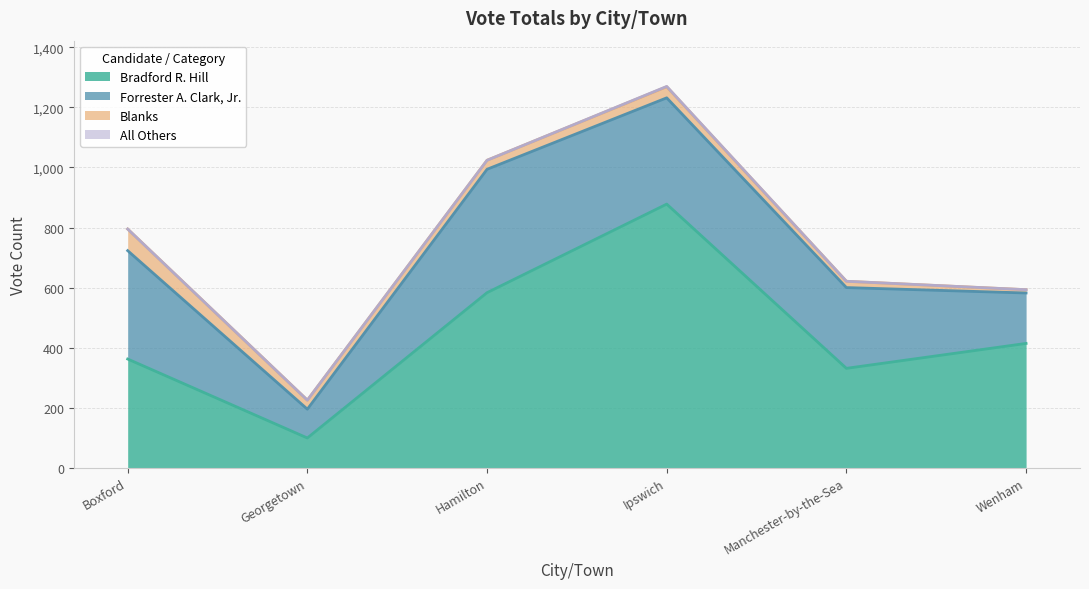

The All Others series shows 1 at Wenham. True or false?

False